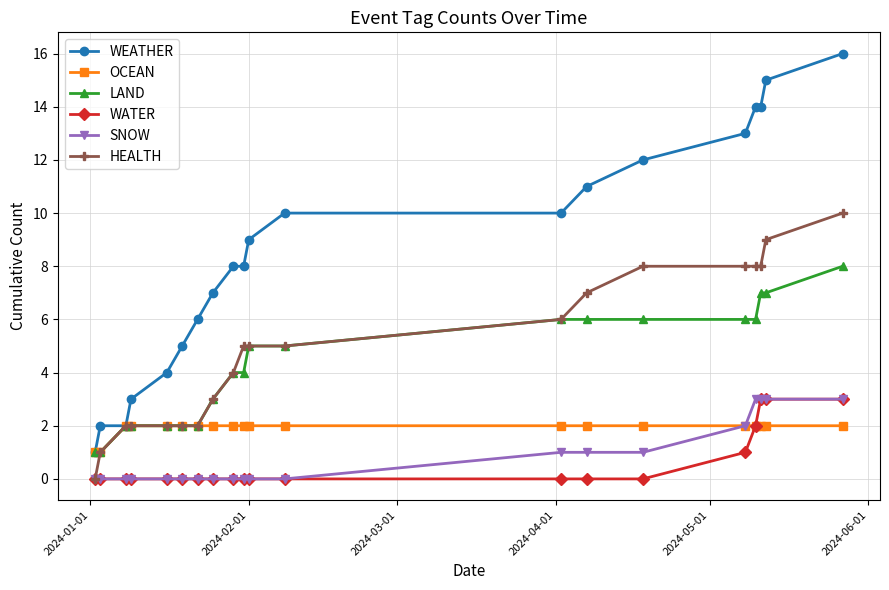

Which series has the largest total across all categories?

WEATHER